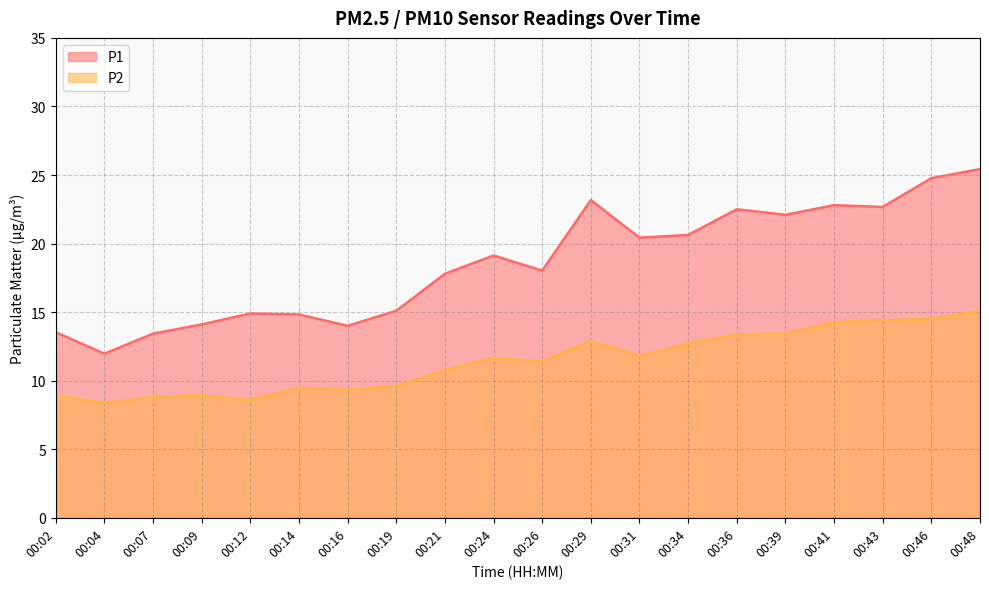

Which has a higher value, 00:43 or 00:48?

00:48